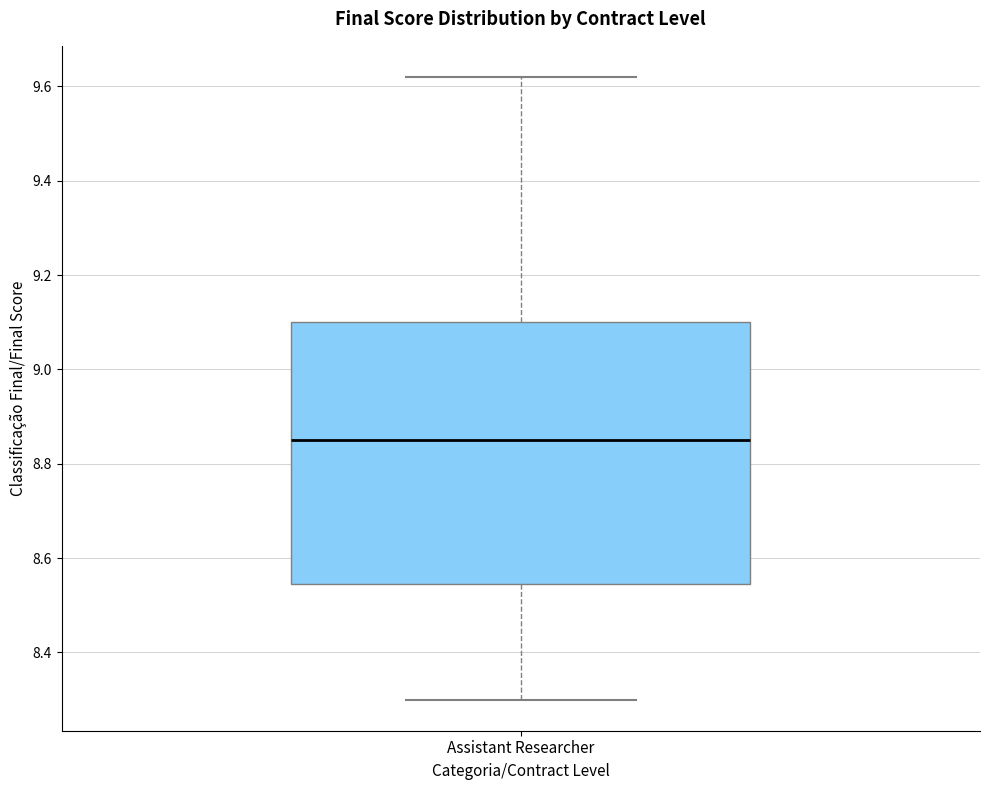

Transcribe this box plot: give where the median line is, the range the box spans, and where the two whiskers end, as read against the y-axis. The values are not printed on the chart, so give them approximately, as read against the axis.

median 8.86, box 8.54 to 9.10, whiskers 8.30 to 9.62